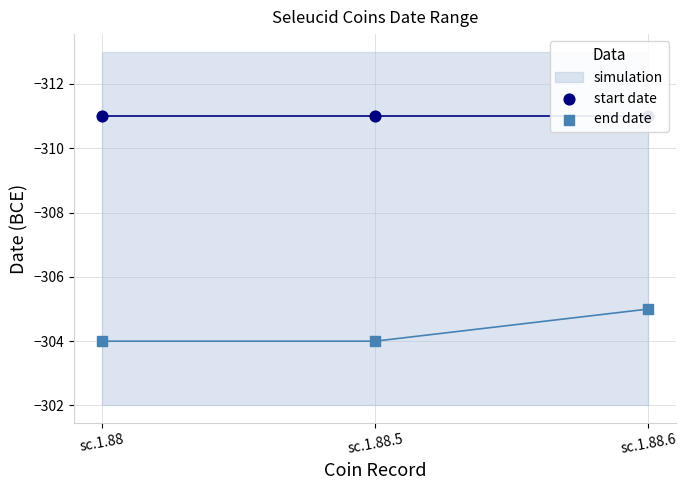

Which series has the largest total across all categories?

end date